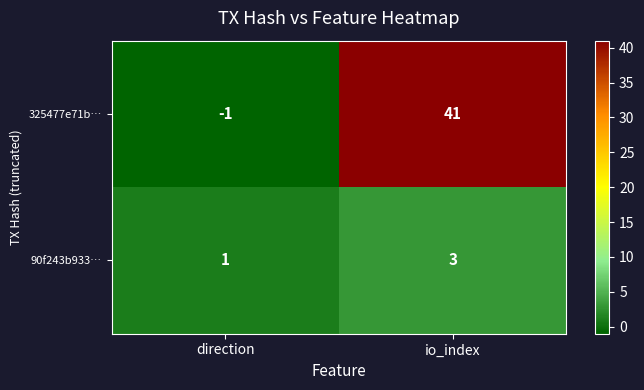

What is the highest value of the 90f243b933… series?

3